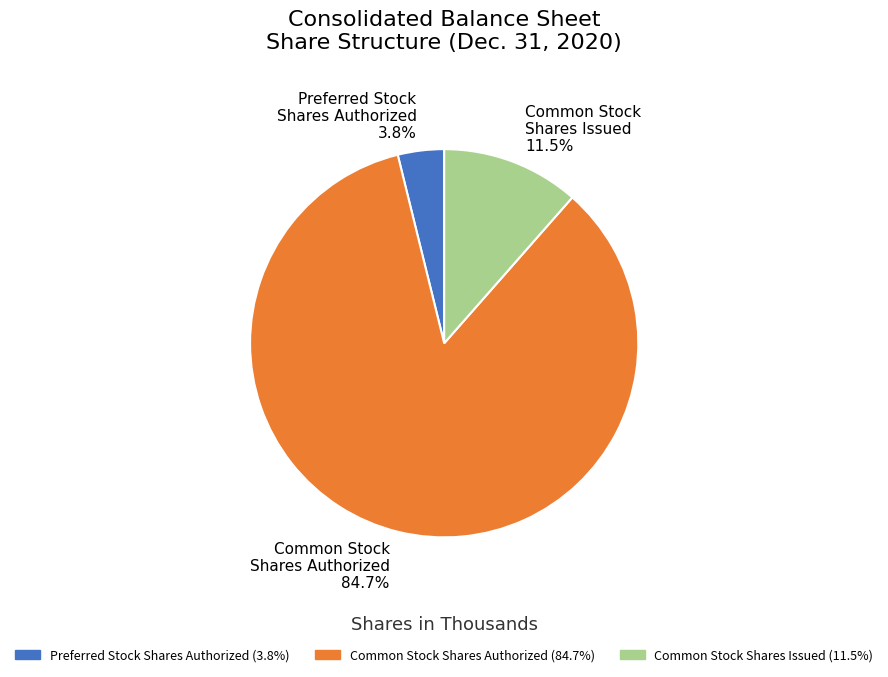

How many segments does this pie chart have?

3